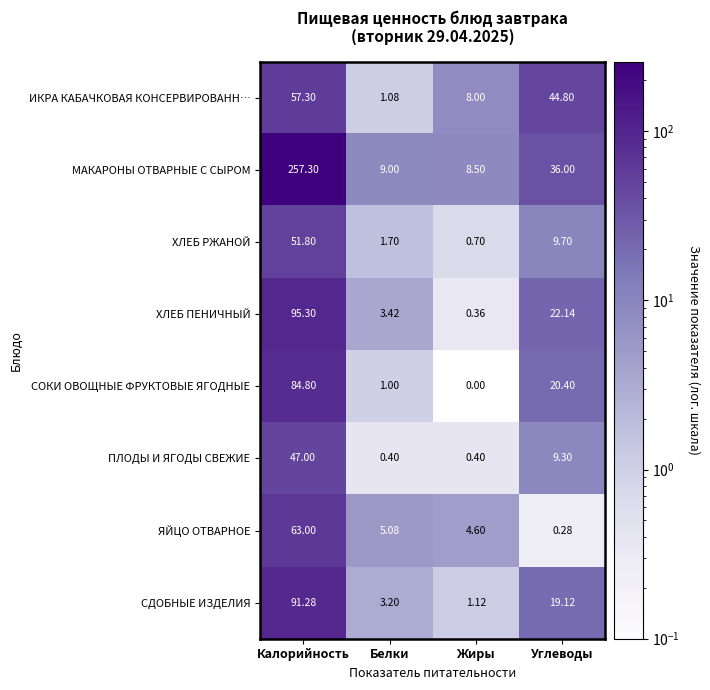

Where does the СОКИ ОВОЩНЫЕ ФРУКТОВЫЕ ЯГОДНЫЕ series first go above 20?

Калорийность